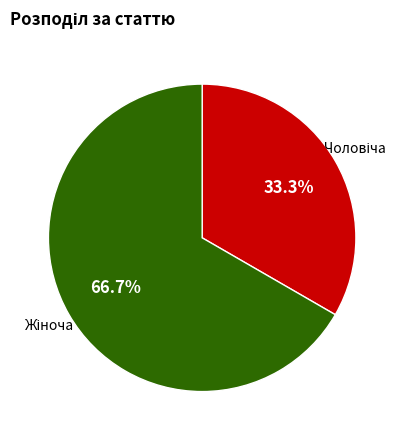

Count the number of slices in the pie.

2